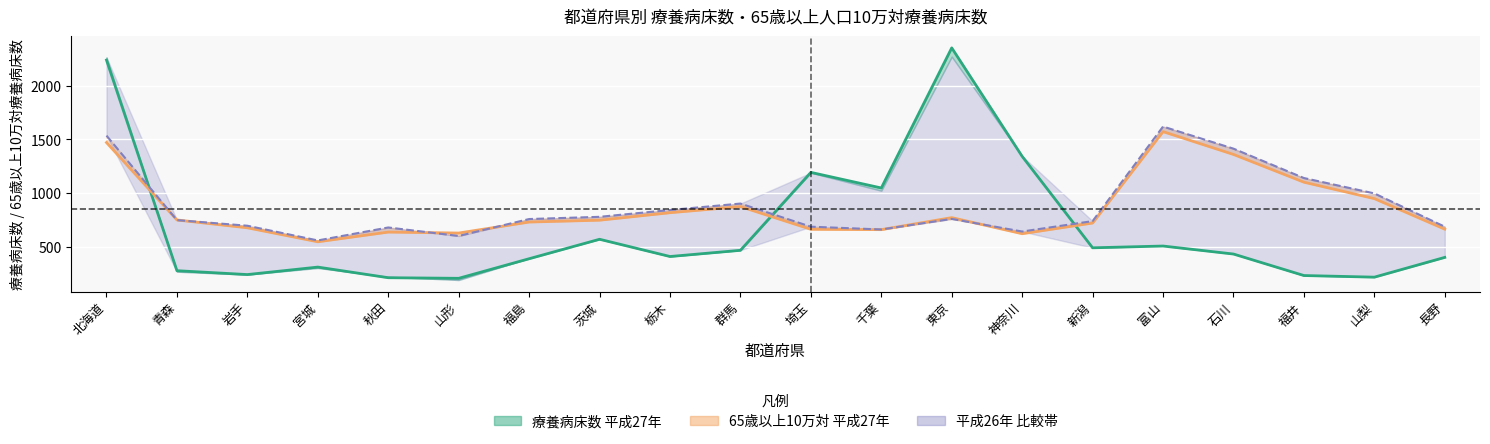

Reading left to right, transcribe all the data shown in this chart.

平成27年_施設数: 2238.9	279.3	243.2	312.8	213.9	208.3	390.6	571.6	411.2	468.9	1193.9	1048.8	2352.4	1342.8	492.2	508.7	434.2	234.2	219.1	403.2
65歳以上10万対_平成27年: 1471.6	751.3	678.4	548.3	638.6	629.5	732.0	749.1	818.8	875.6	664.3	661.1	772.9	623.3	723.0	1573.0	1360.9	1102.7	949.8	665.5
65歳以上10万対_平成26年: 1535.7	749.9	697.6	560.6	681.4	602.4	759.8	780.4	843.8	903.8	688.6	662.8	760.9	643.6	740.6	1620.4	1414.7	1141.4	998.3	688.3